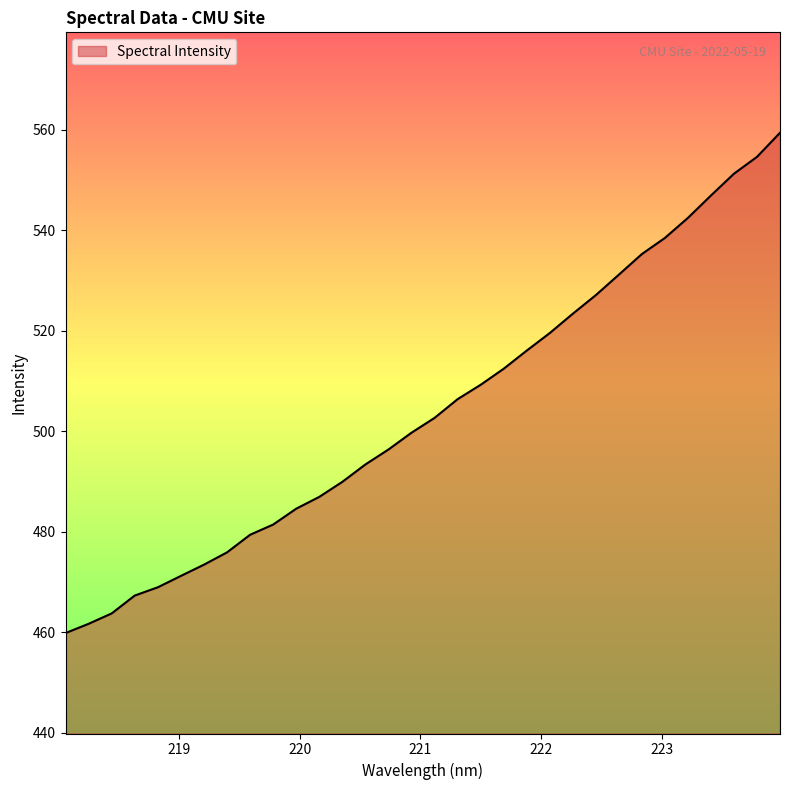

What is the difference between the maximum and minimum values?

99.6